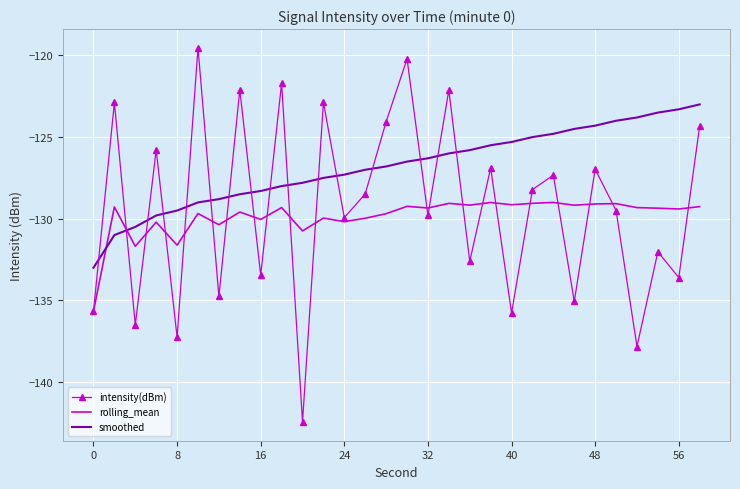

What is the maximum value shown in the chart?

-119.5